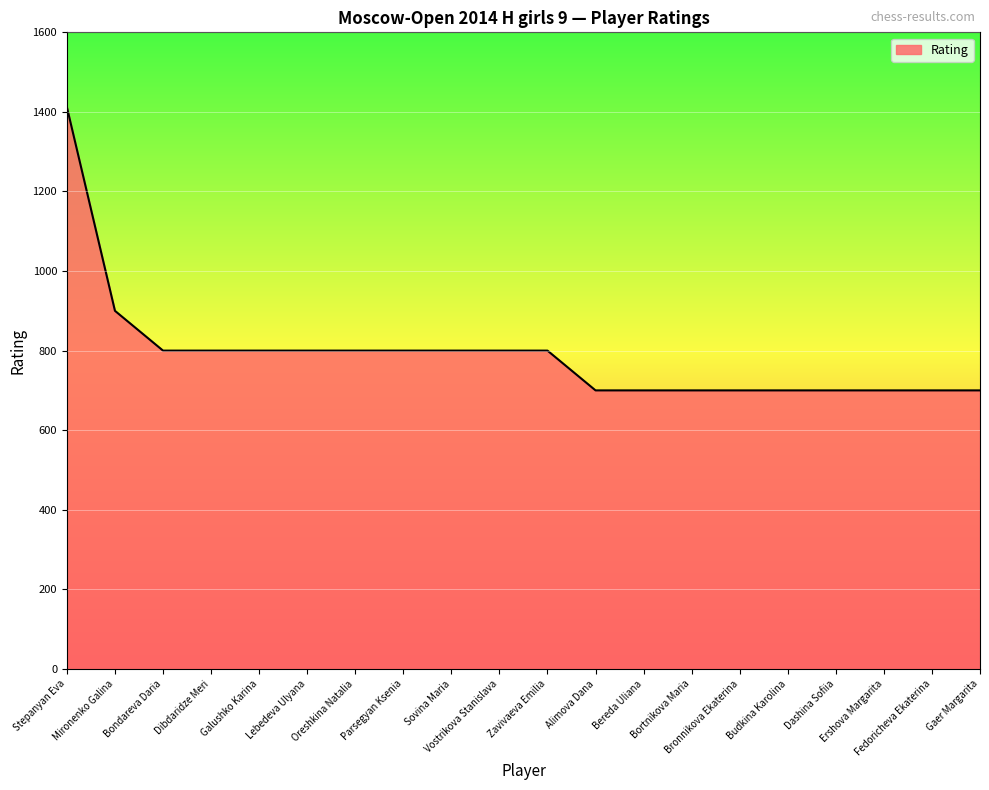

What is the minimum value shown in the chart?

700